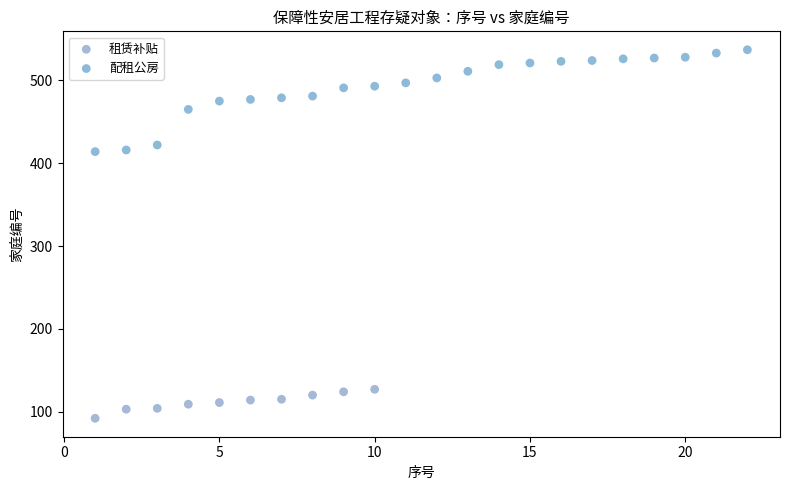

Which series has the largest Y range (max minus min)?

配租公房